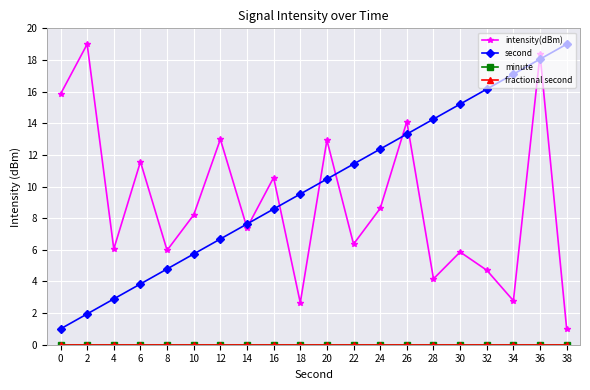

True or false: minute has a value of 0.0 at 36.

True